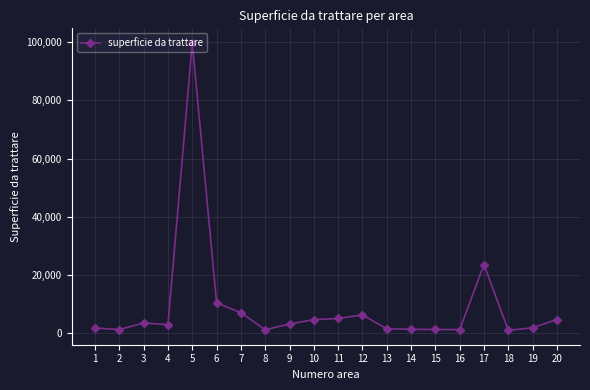

At which label does the data first exceed 3154?

3